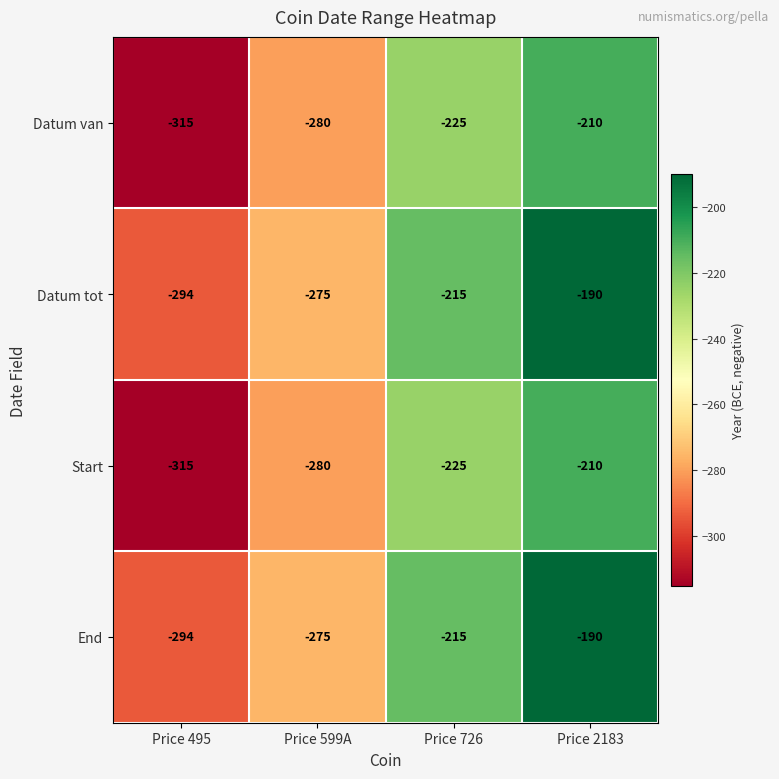

Is the value of End at Price 2183 greater than the value of Datum tot at Price 599A?

Yes